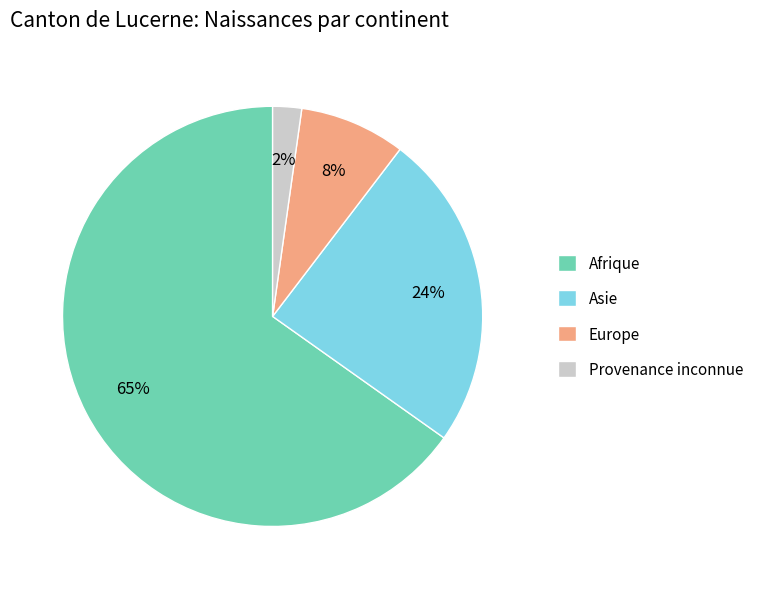

To the nearest percent, what is the difference between the Afrique and Asie slice percentages?

41%